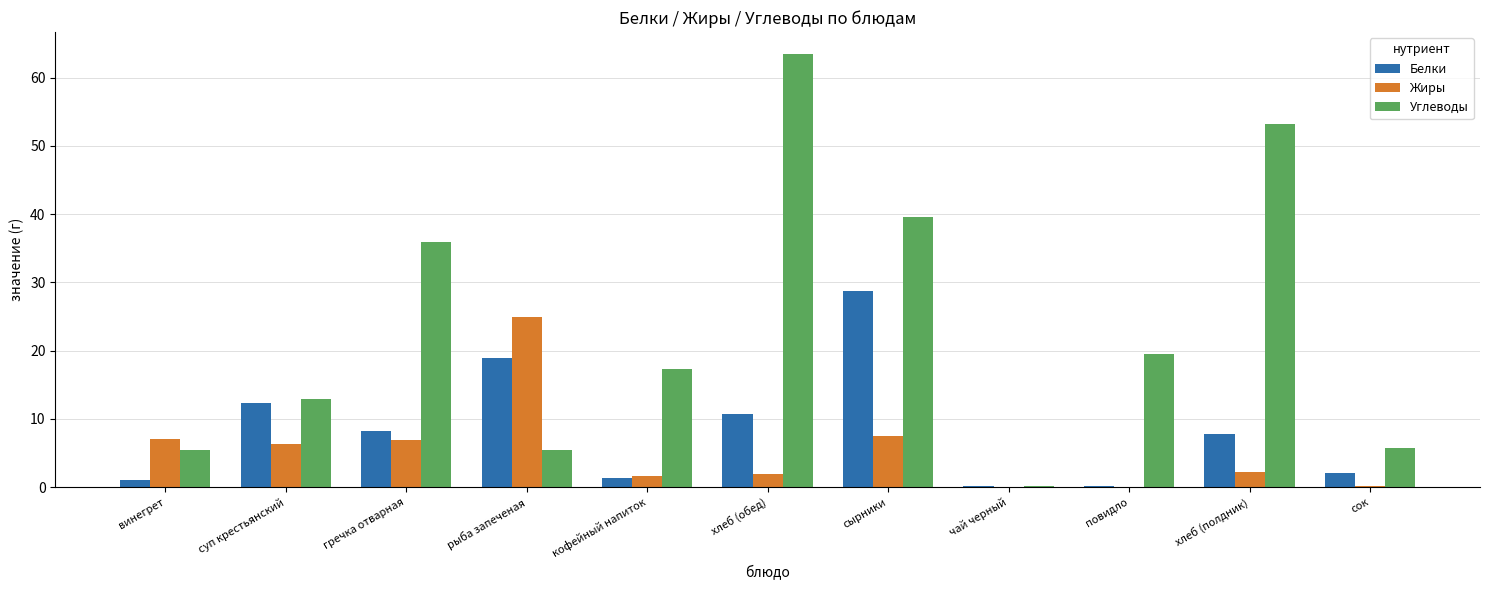

How many groups of bars are there?

11